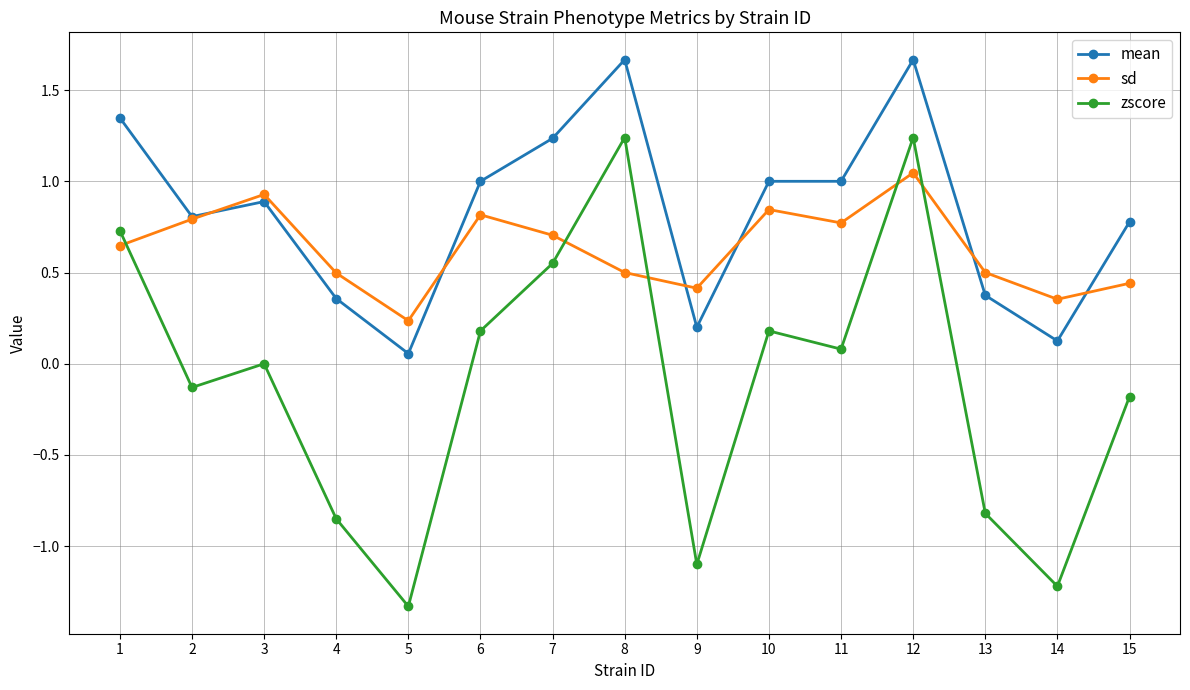

How many distinct data groups are displayed?

3